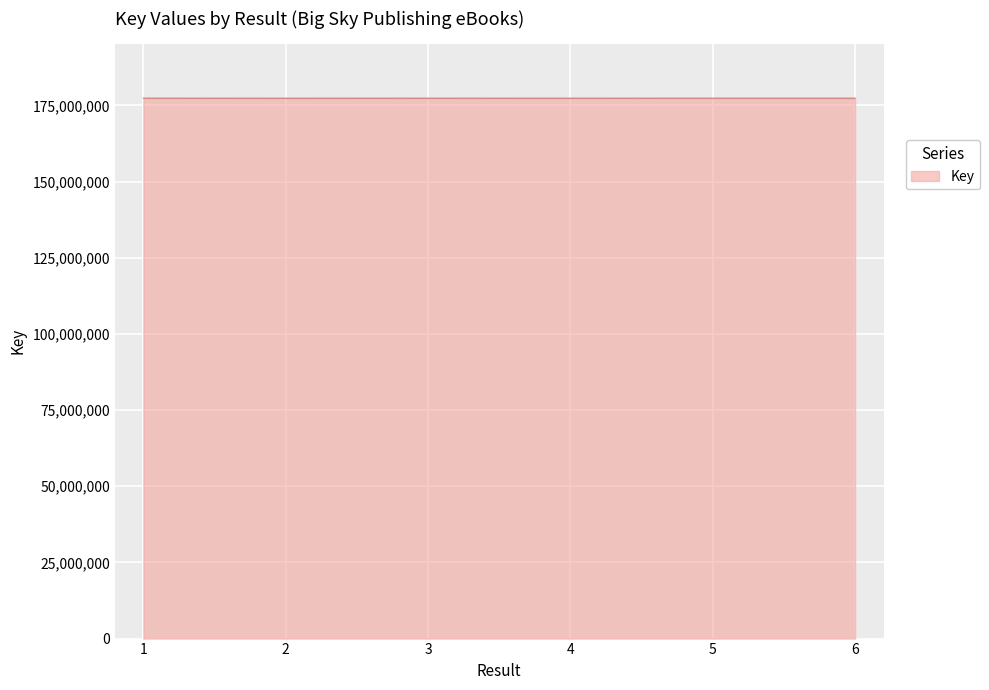

What is the maximum value shown in the chart?

177391457